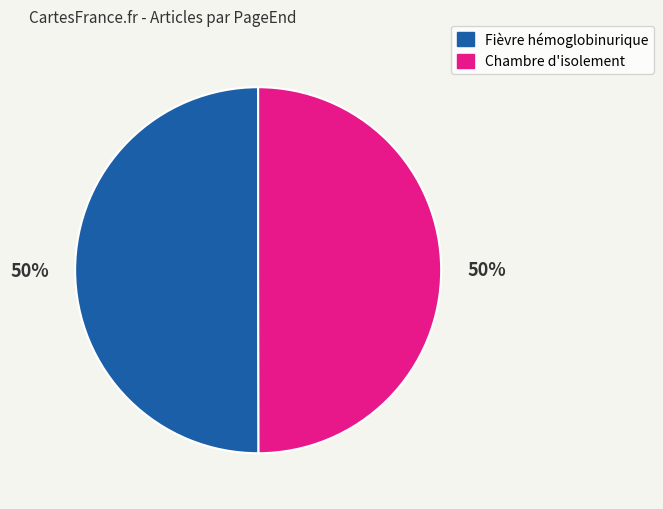

To the nearest percent, what is the average slice percentage?

50%